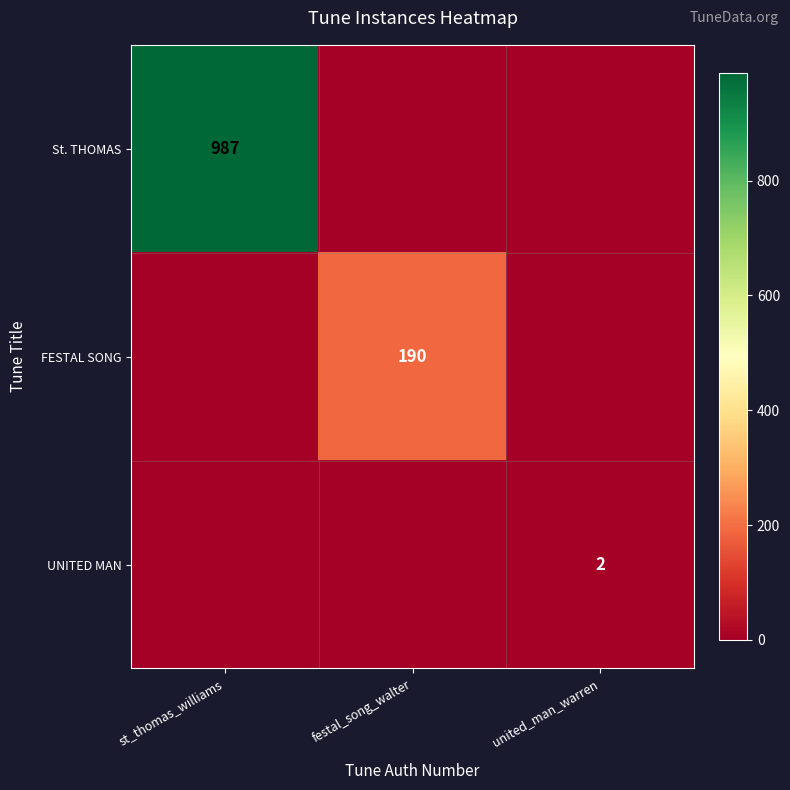

True or false: St. THOMAS has a value of 1464 at st_thomas_williams.

False